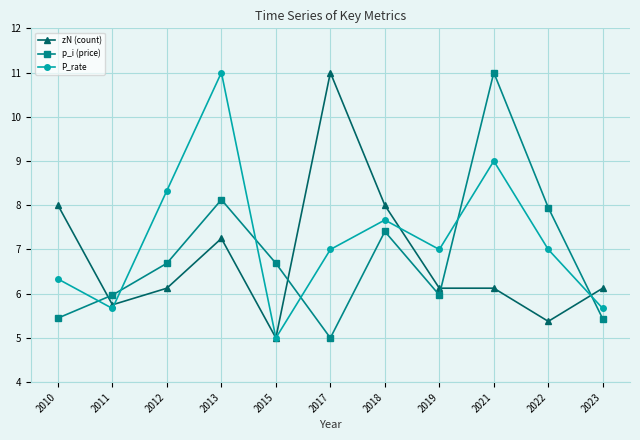

At which label does P_rate reach its minimum?

2015